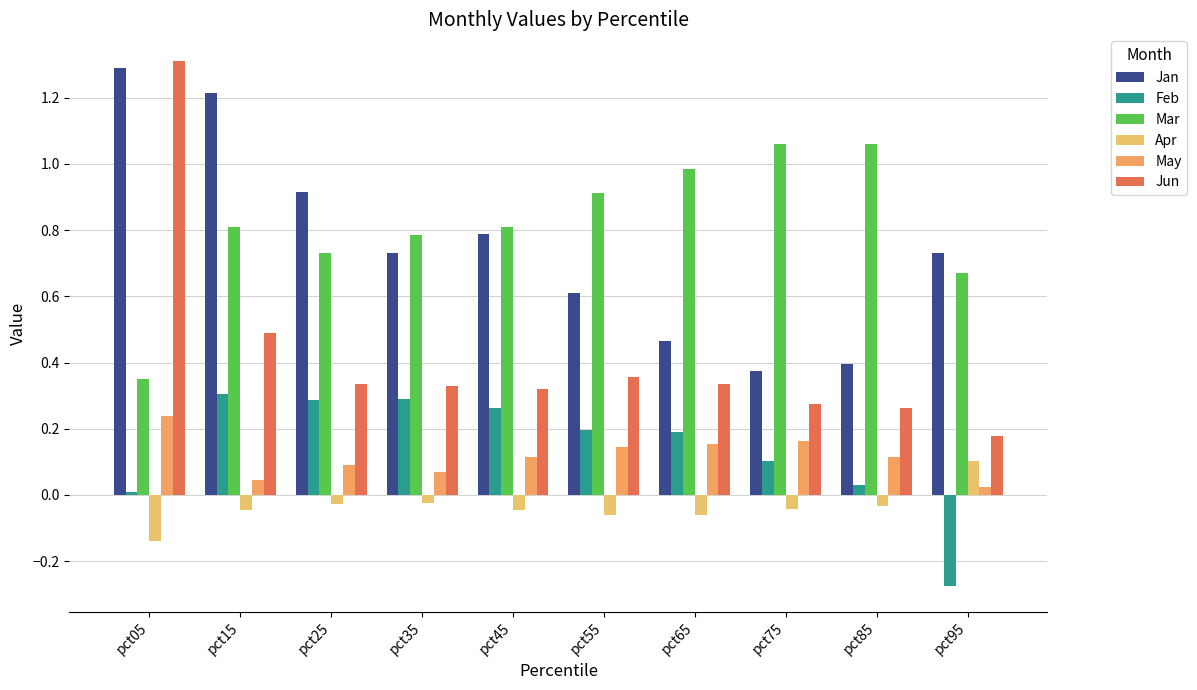

Is it true that Jan equals 0.7 at pct35?

True